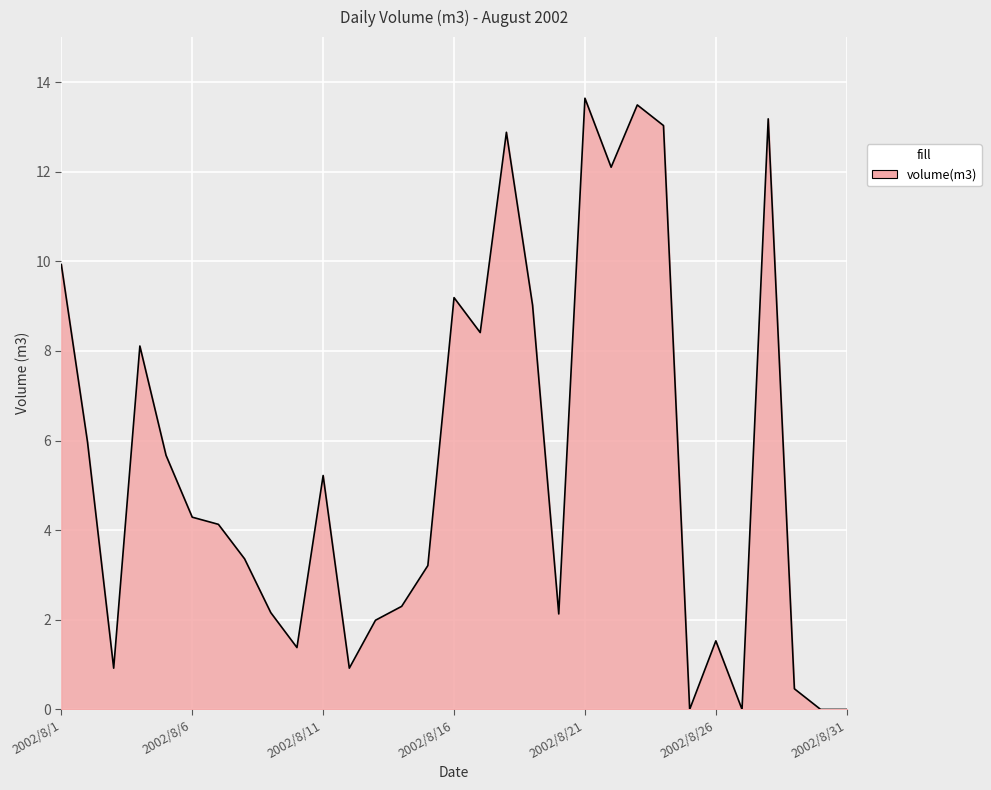

What is the maximum value shown in the chart?

13.6